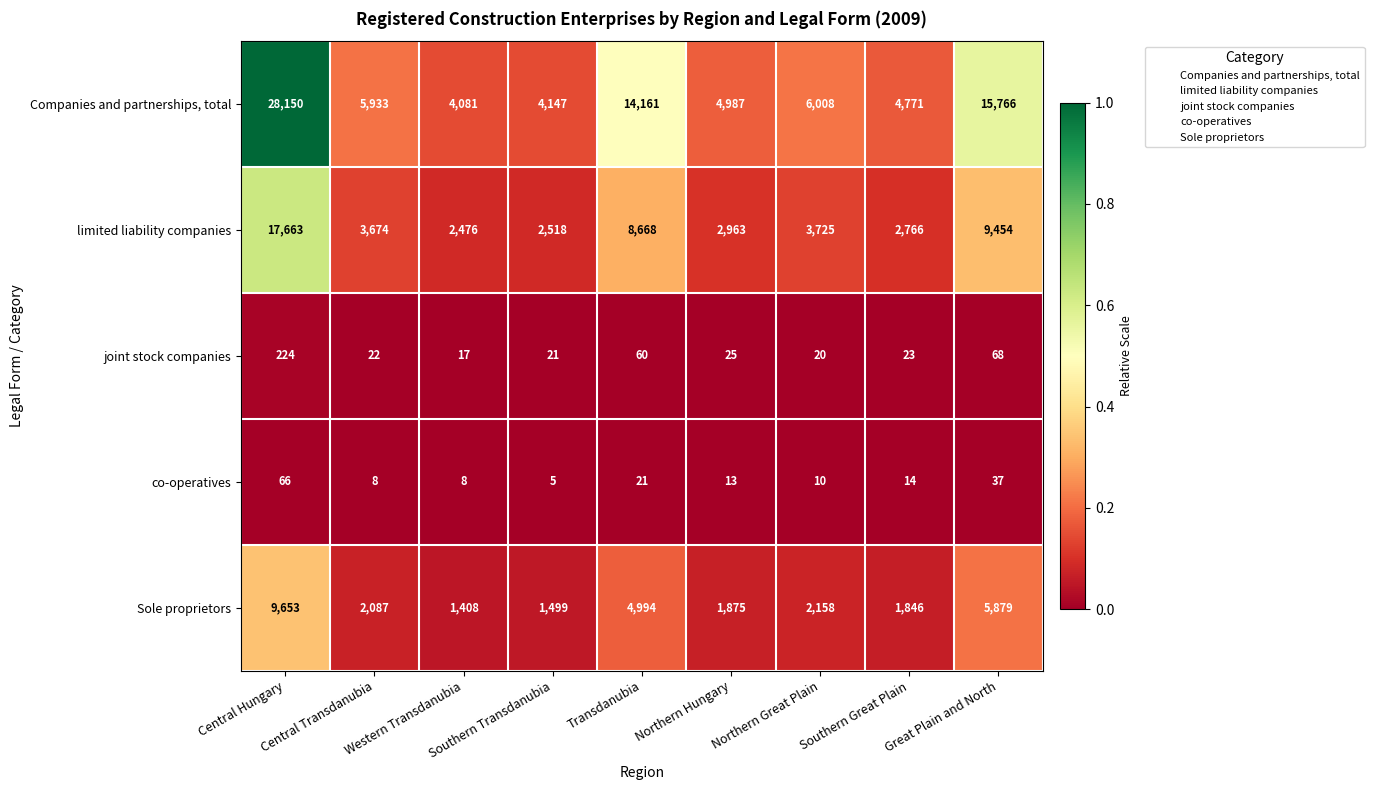

Rank the series by their maximum value, from lowest to highest.

co-operatives, joint stock companies, Sole proprietors, limited liability companies, Companies and partnerships, total